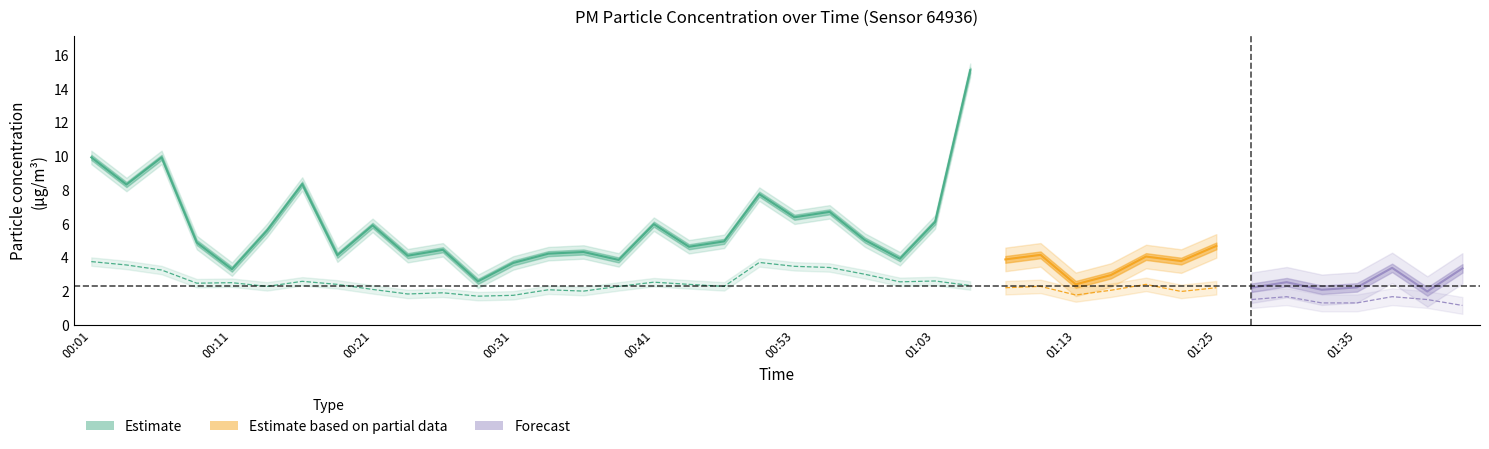

What is the label of the 26th point from the left?

01:05